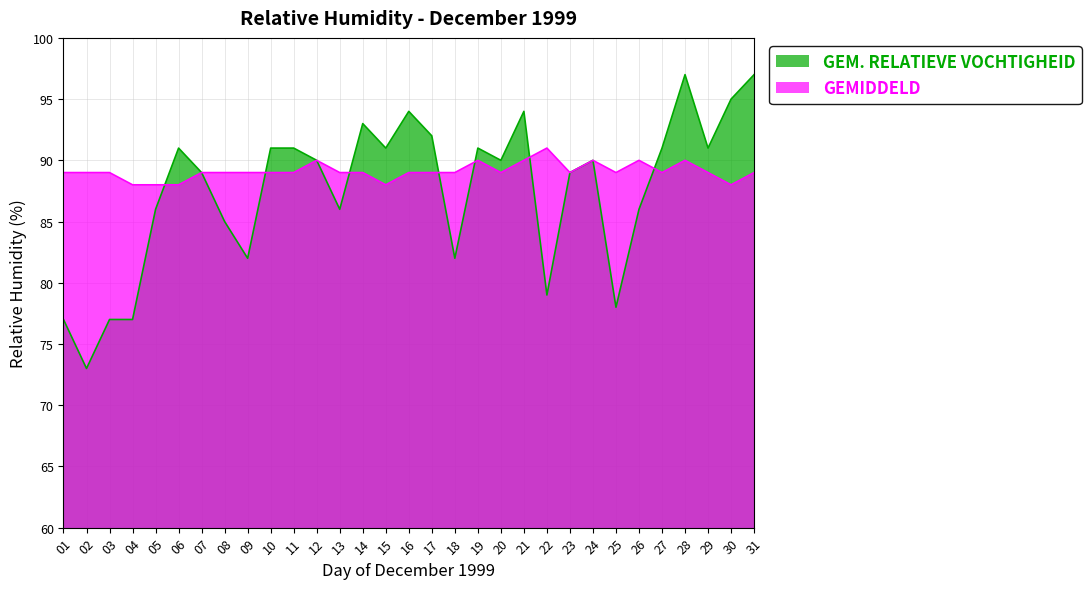

After their last crossing, which series has the higher values: GEMIDDELD or GEM. RELATIEVE VOCHTIGHEID?

GEM. RELATIEVE VOCHTIGHEID